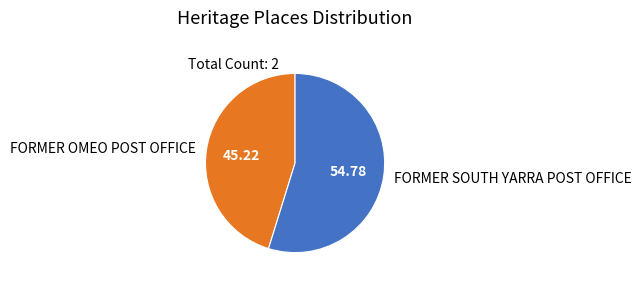

Which has a higher value, FORMER SOUTH YARRA POST OFFICE or FORMER OMEO POST OFFICE?

FORMER SOUTH YARRA POST OFFICE